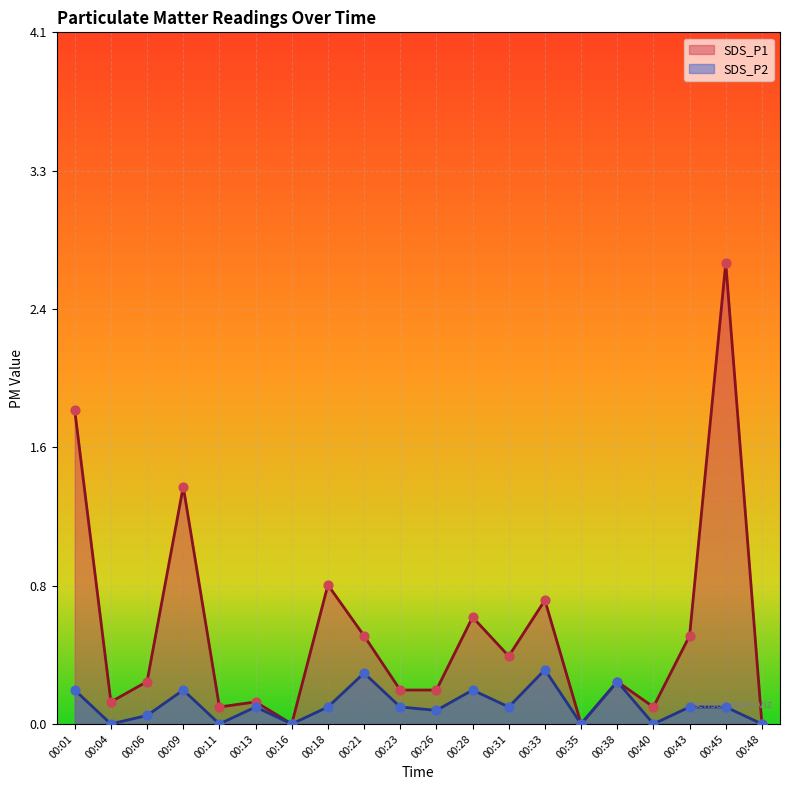

Which series has the largest total across all categories?

SDS_P1